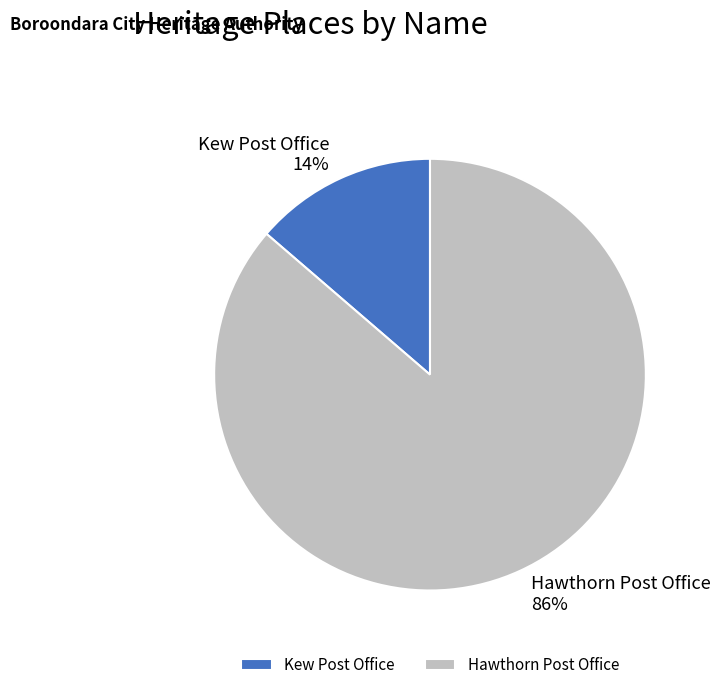

Which category accounts for the majority?

Hawthorn Post Office